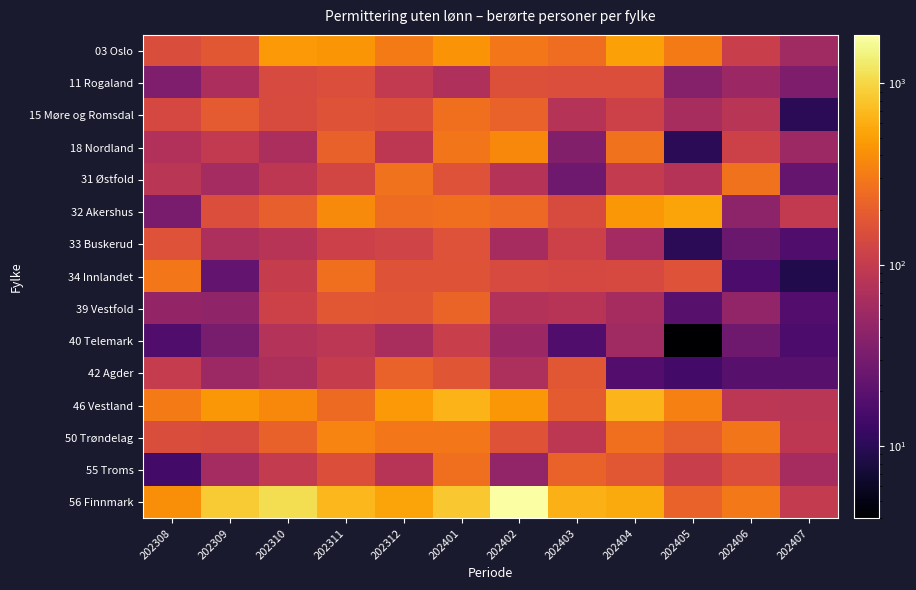

Count the number of data series in this chart.

15